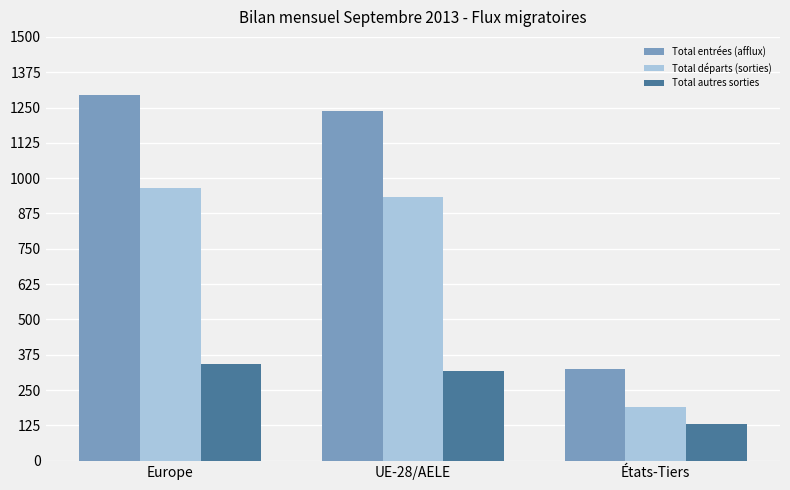

The value of Total départs (sorties) at UE-28/AELE is 629. True or false?

False